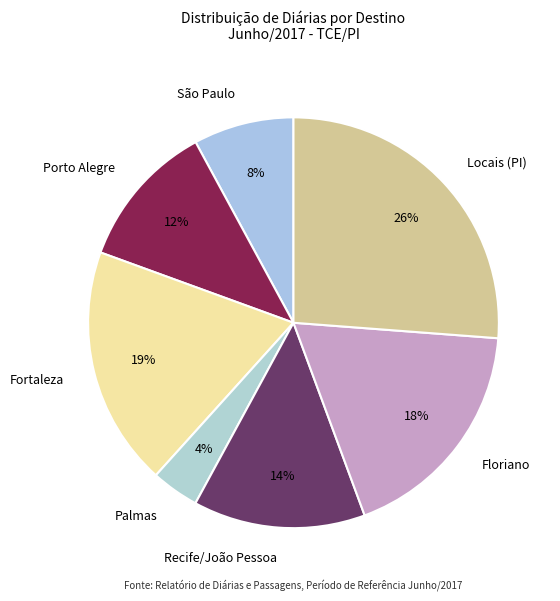

True or false: Fortaleza accounts for 19% of the total.

True